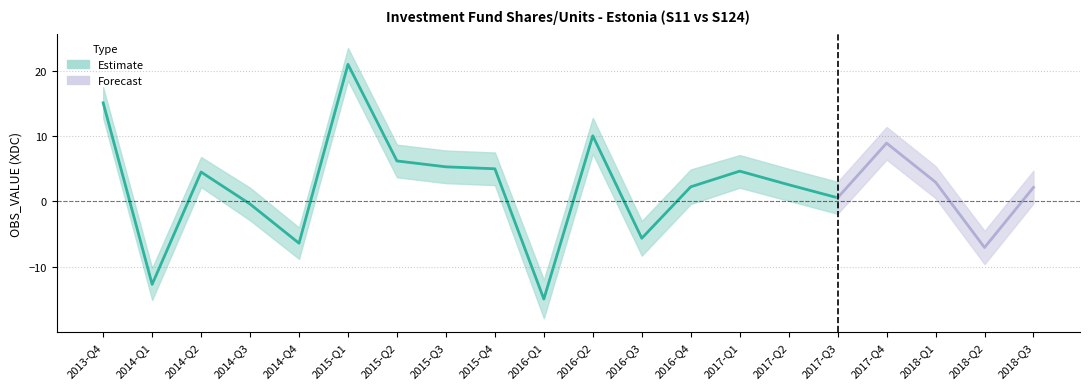

Does the chart have visible grid lines?

Yes